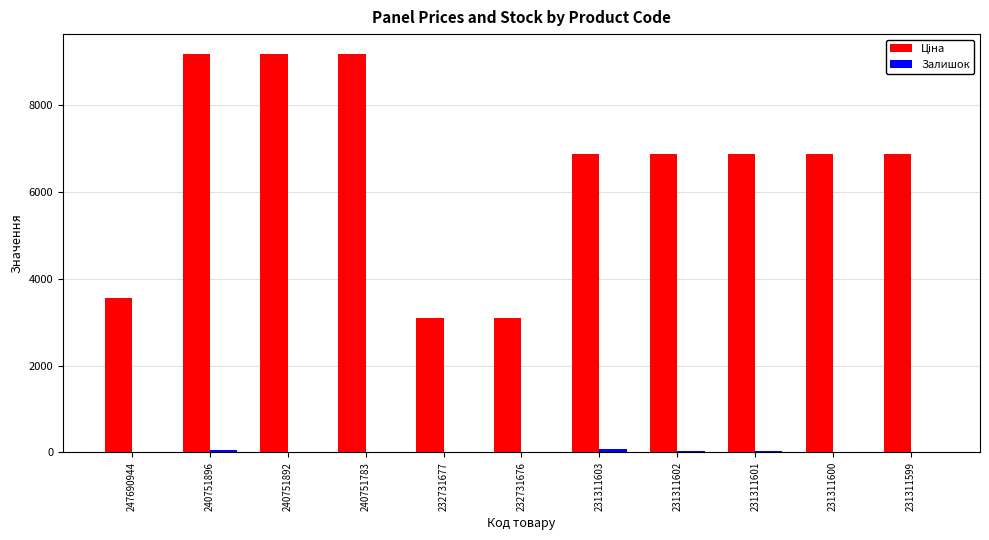

How many groups of bars are there?

11